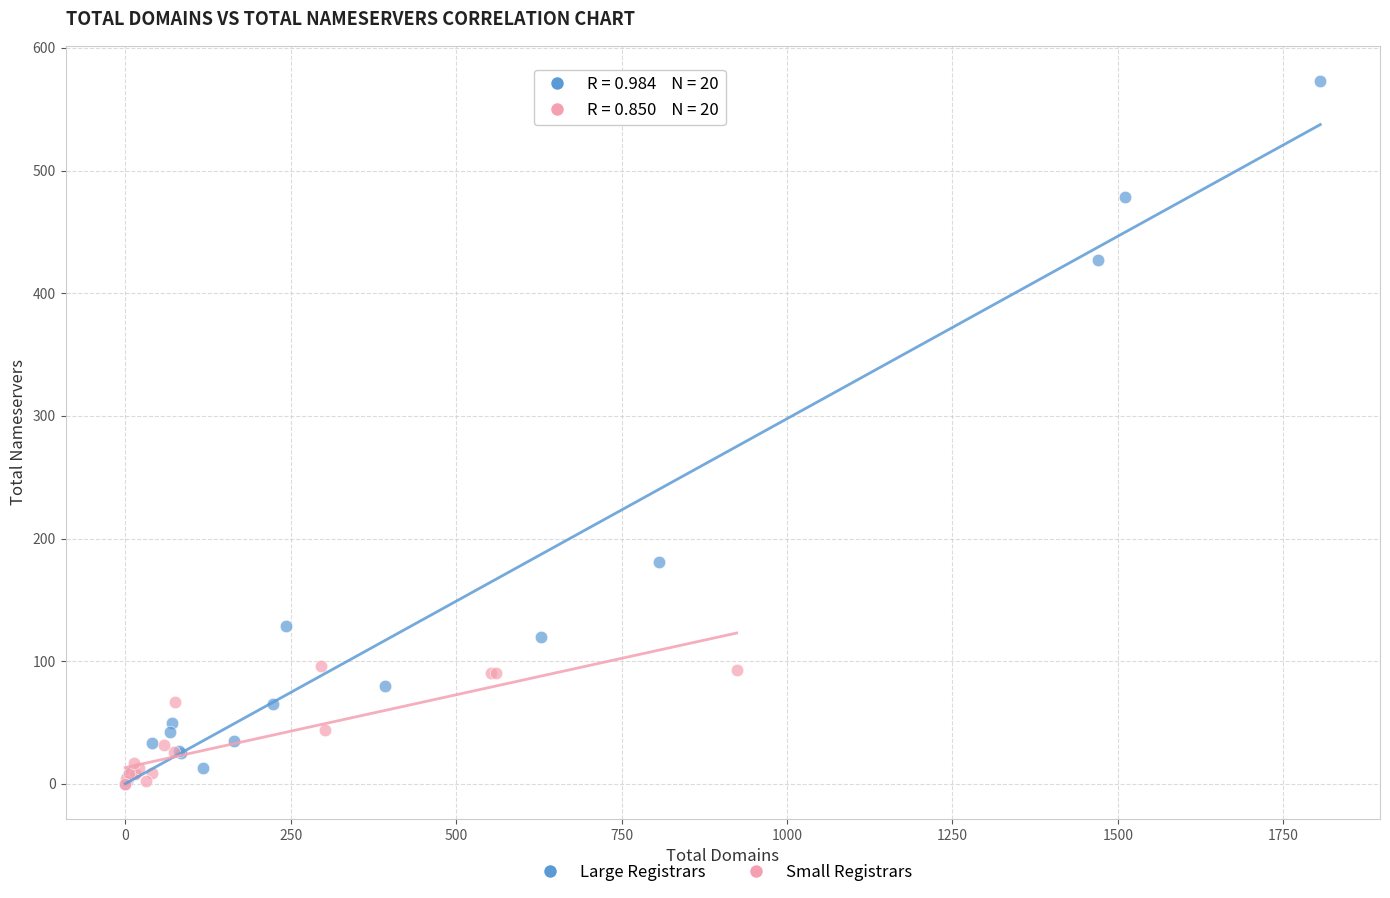

Which series contains the highest Y value?

Large Registrars